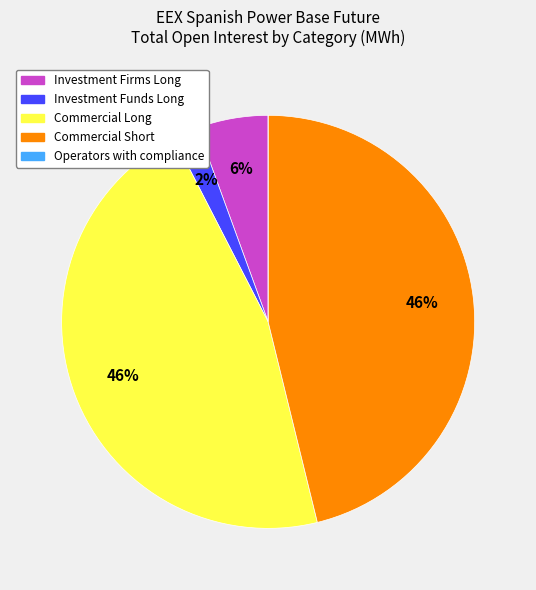

Is it true that Investment Firms Long is 6% of the pie?

True